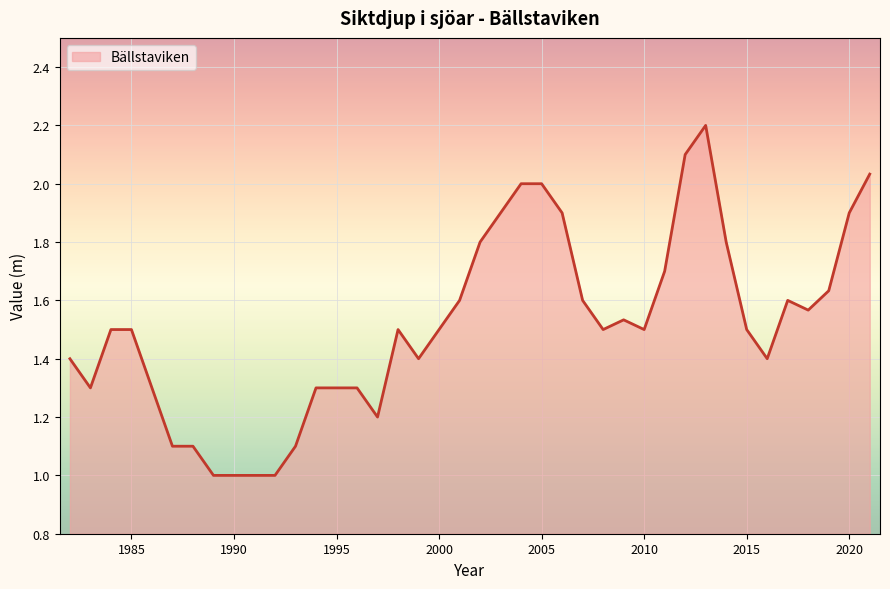

What is the maximum value shown in the chart?

2.2